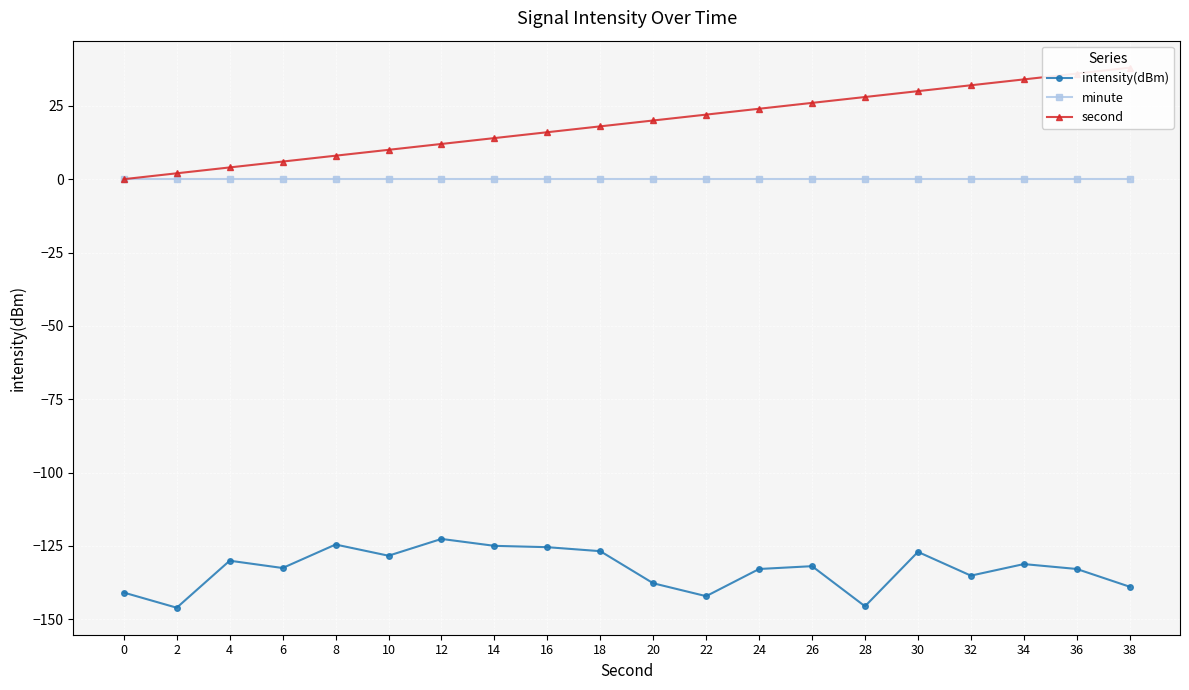

Which series has the largest total across all categories?

second